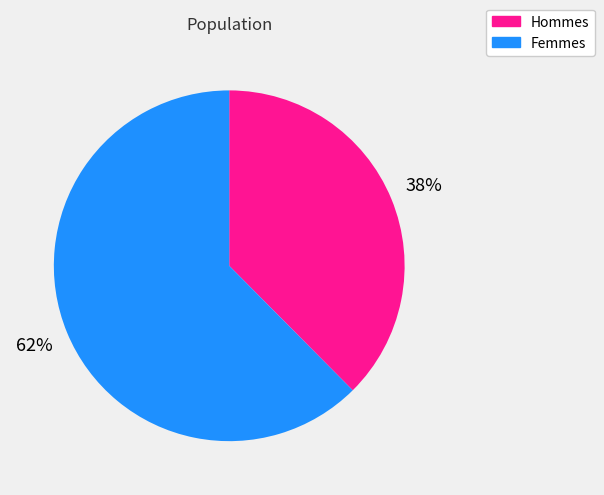

Does any single category account for the majority?

Yes